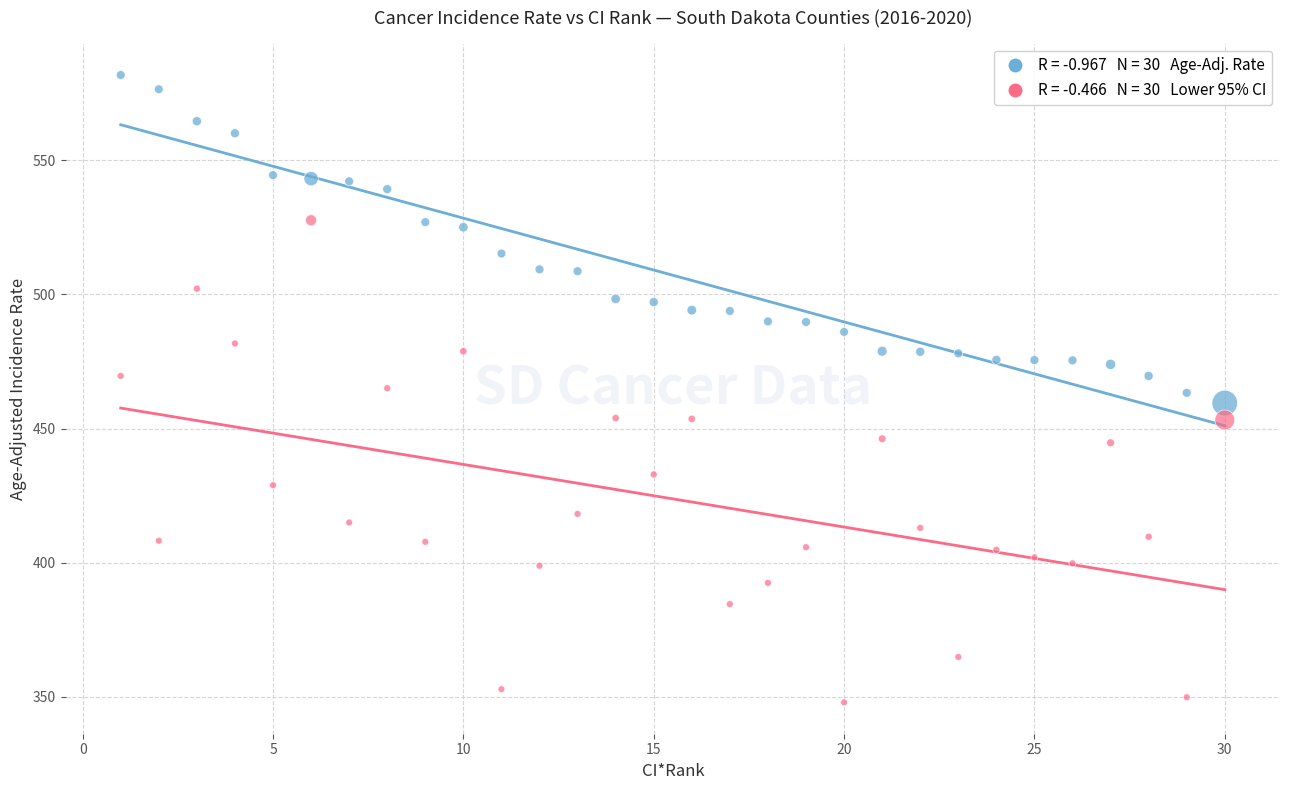

Across all data points, what is the range of X values (max minus min)?

29.0